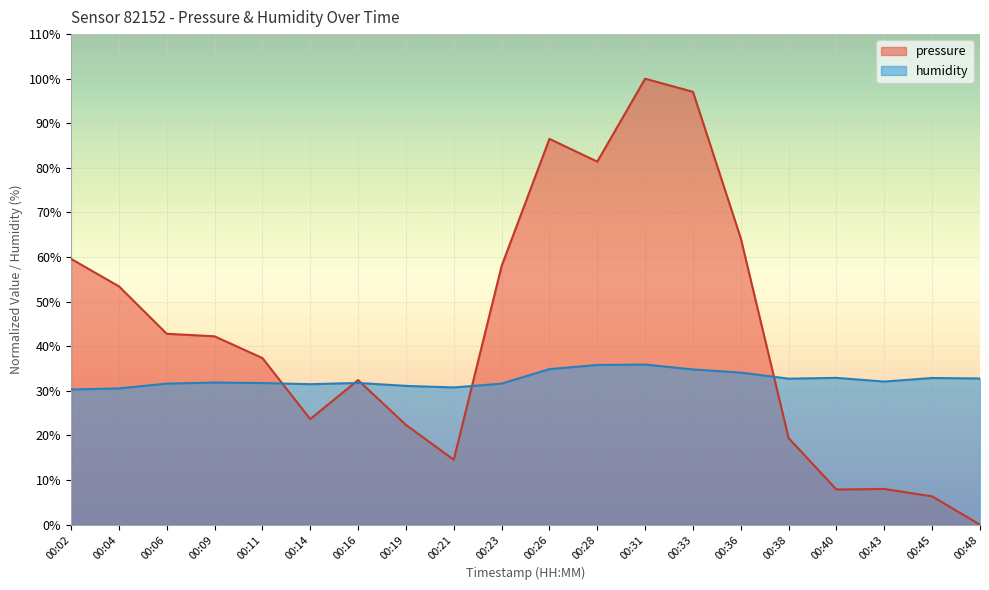

Which category has the highest value across all series?

00:31